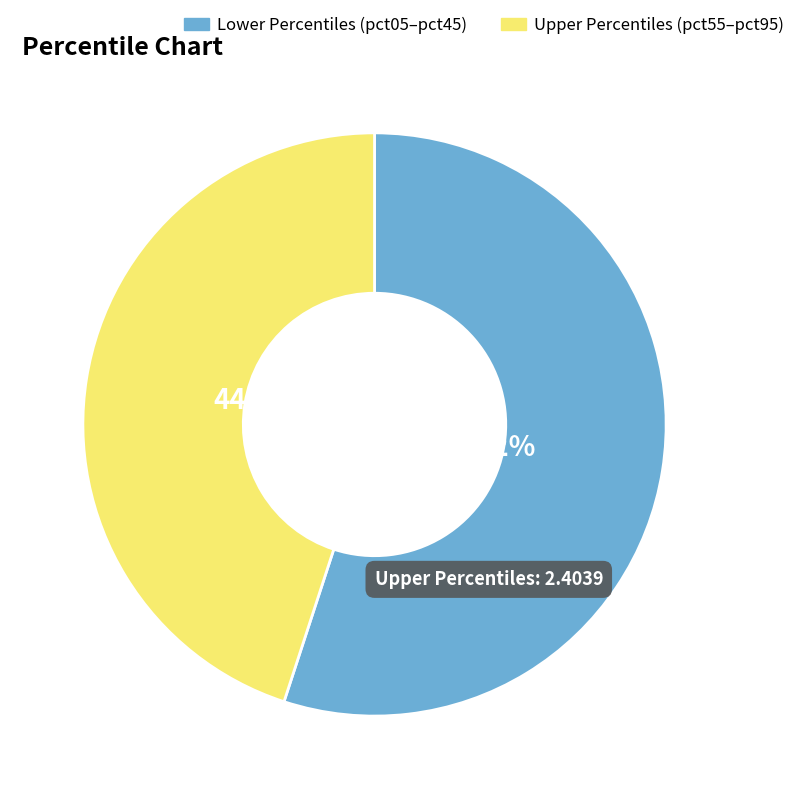

Between Upper Percentiles (pct55–pct95) and Lower Percentiles (pct05–pct45), which is larger?

Lower Percentiles (pct05–pct45)